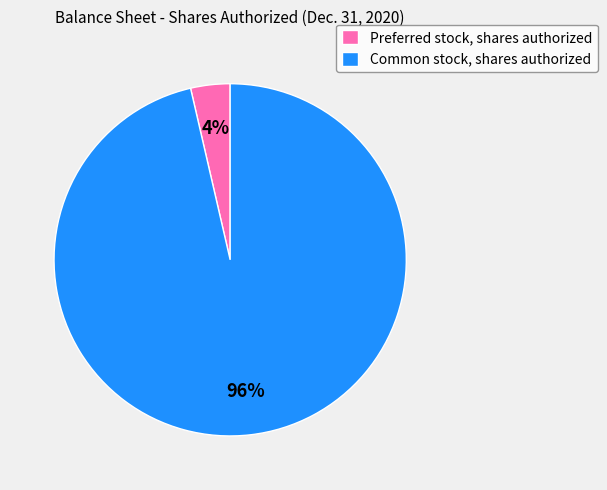

Which slice is the largest?

Common stock, shares authorized